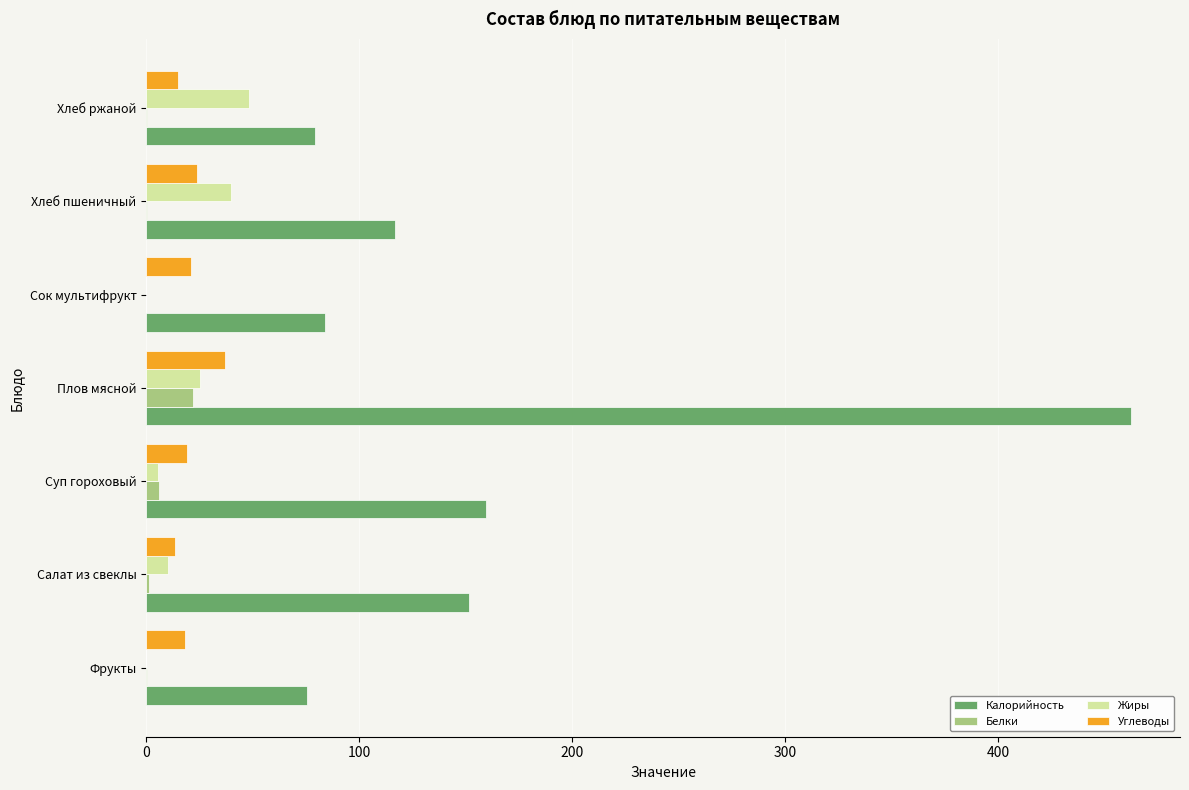

True or false: Калорийность has a value of 84.0 at Сок мультифрукт.

True